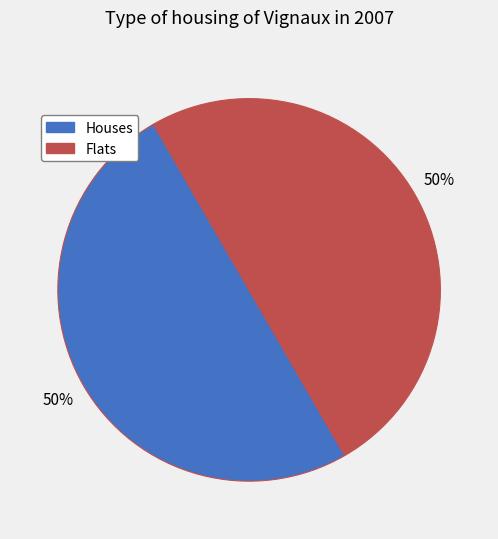

To the nearest percent, what is the average slice percentage?

50%